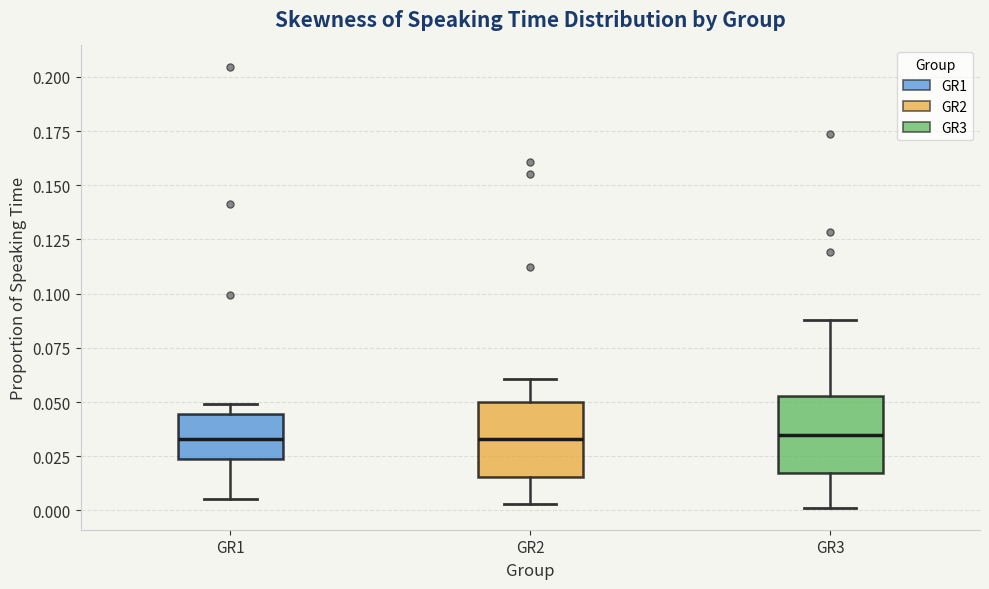

Where does the median line of the box for GR3 sit on the y-axis? The values are not printed on the chart, so give them approximately, as read against the axis.

0.035